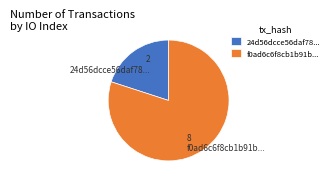

Which category has the biggest portion of the pie?

f0ad6c6f8cb1b91b...